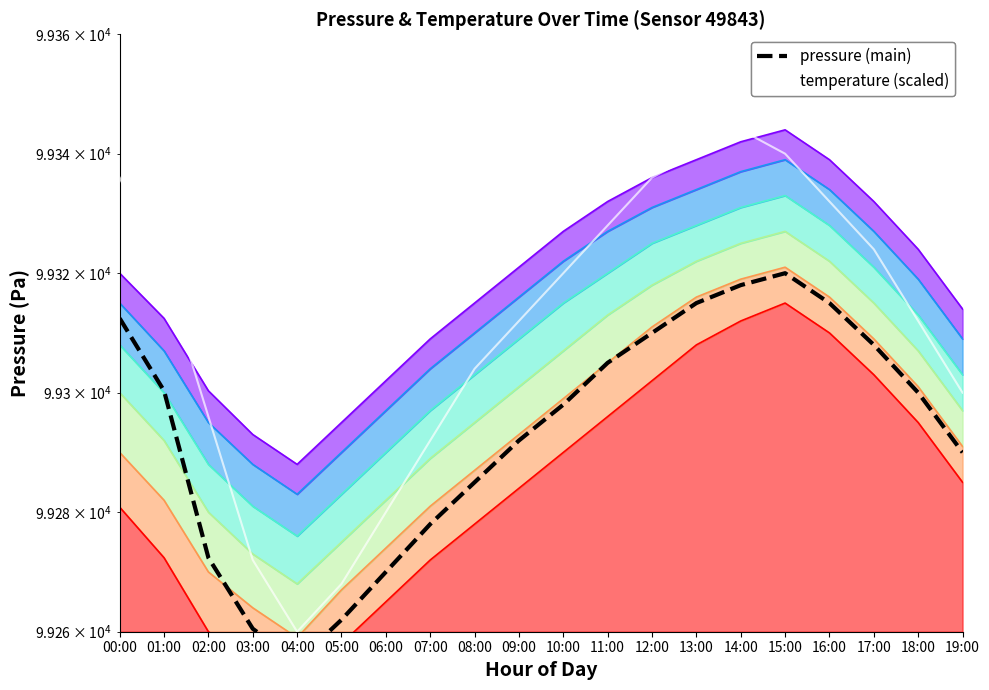

What is the sum of the pressure values at 19:00 and 02:00?

198562.4